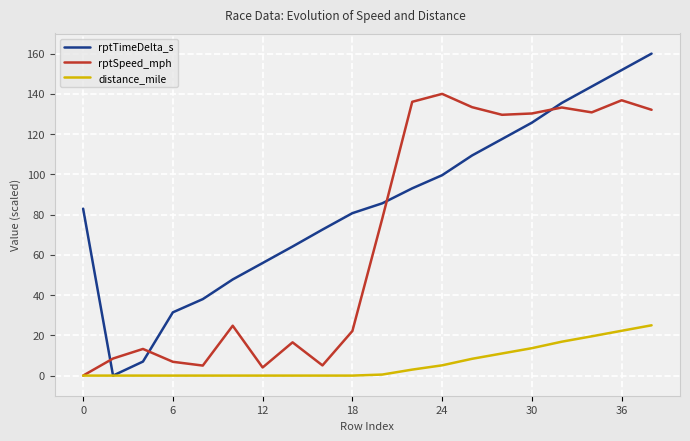

Which series has the largest total across all categories?

rptTimeDelta_s